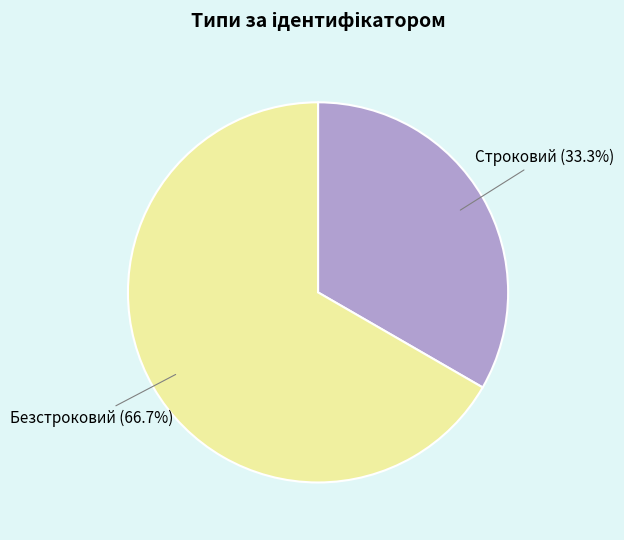

Is there a majority slice in this chart?

Yes